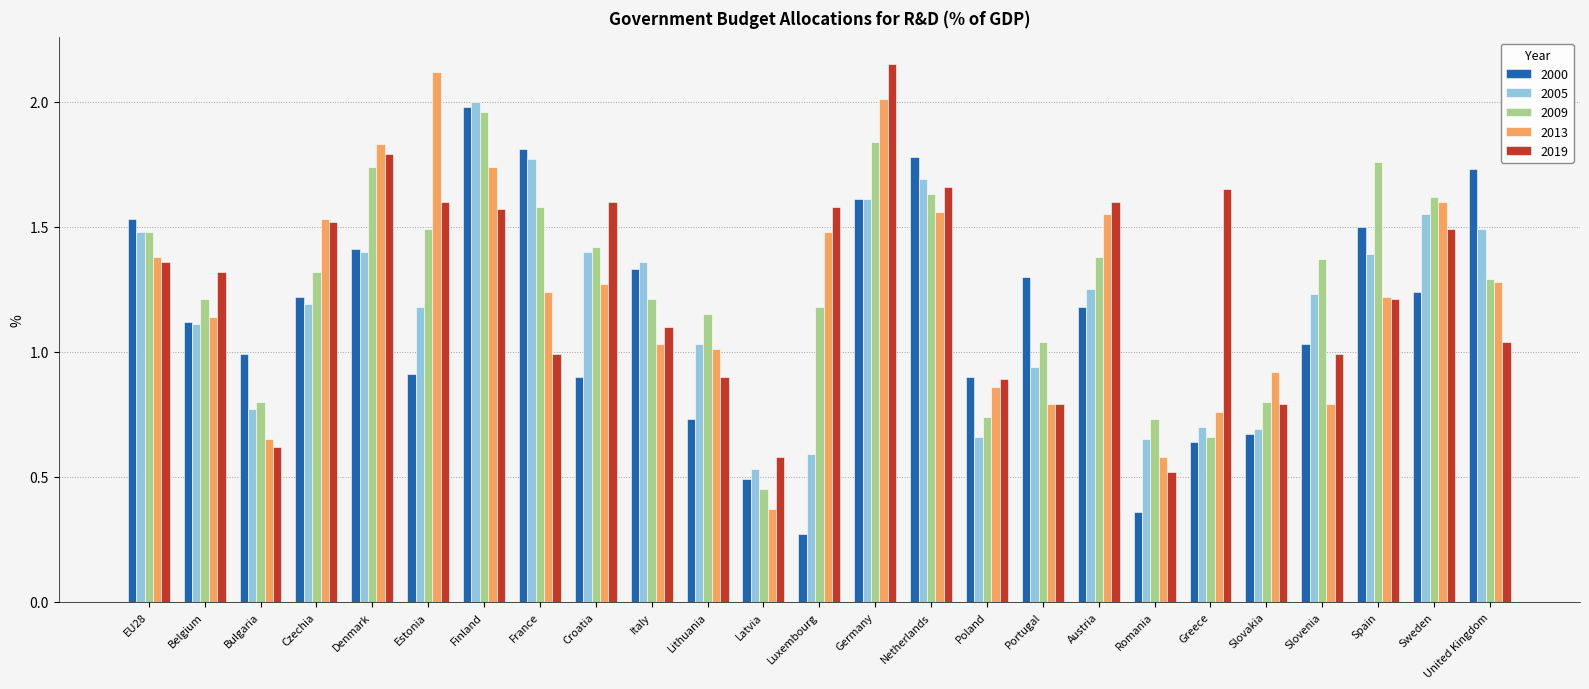

What is the label of the 19th bar from the right?

Finland